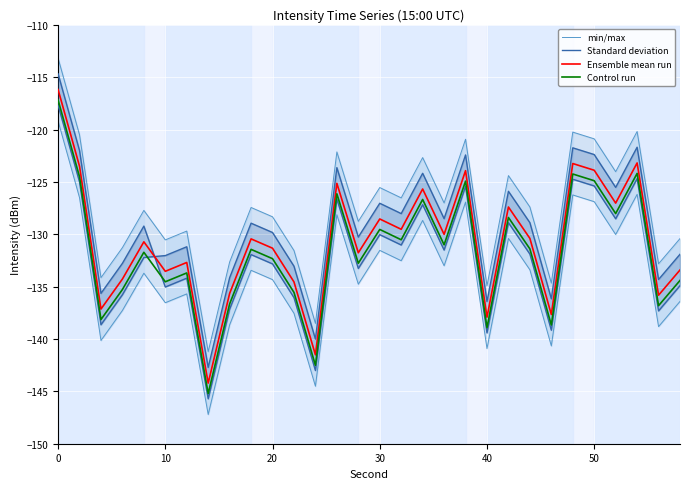

True or false: Ensemble mean run has a value of -177.1 at 30.

False